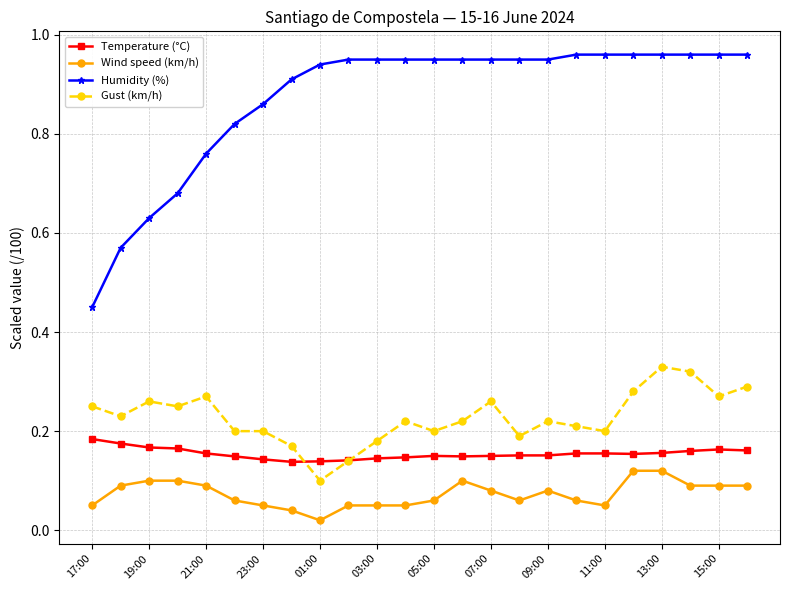

Count the Wind speed (km/h) values in the range 0 to 1.

24